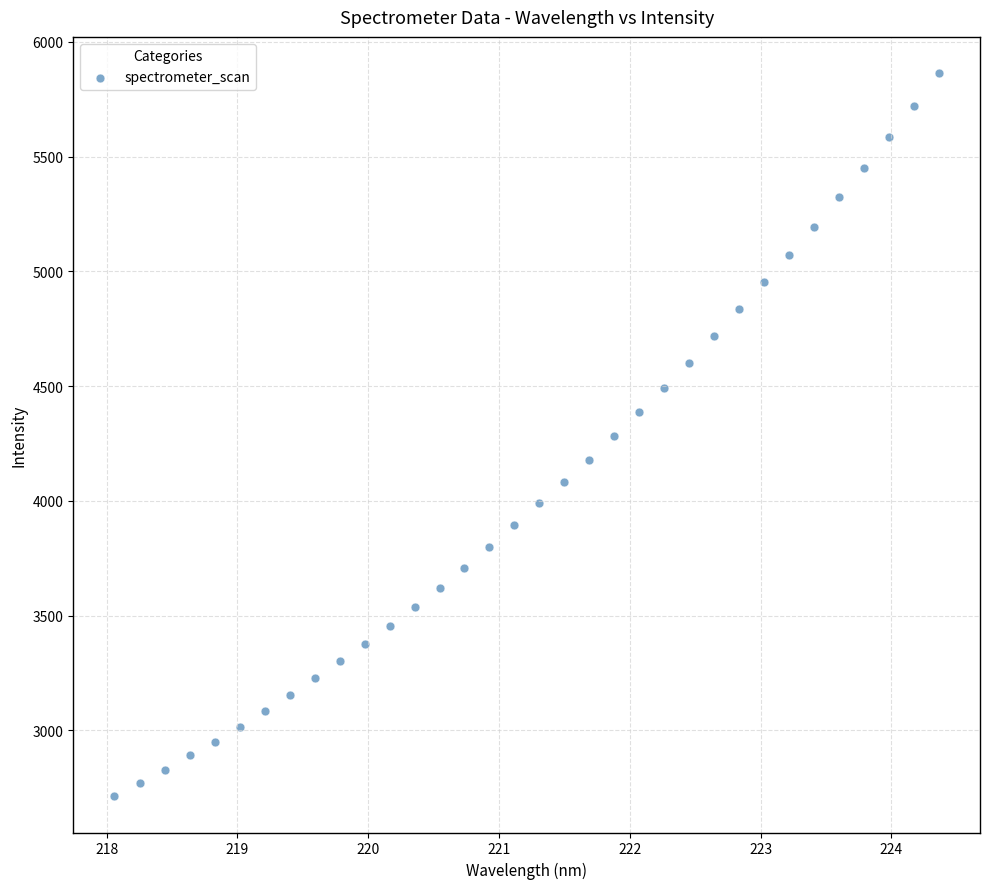

What is the range of Y values (max minus min)?

3151.1